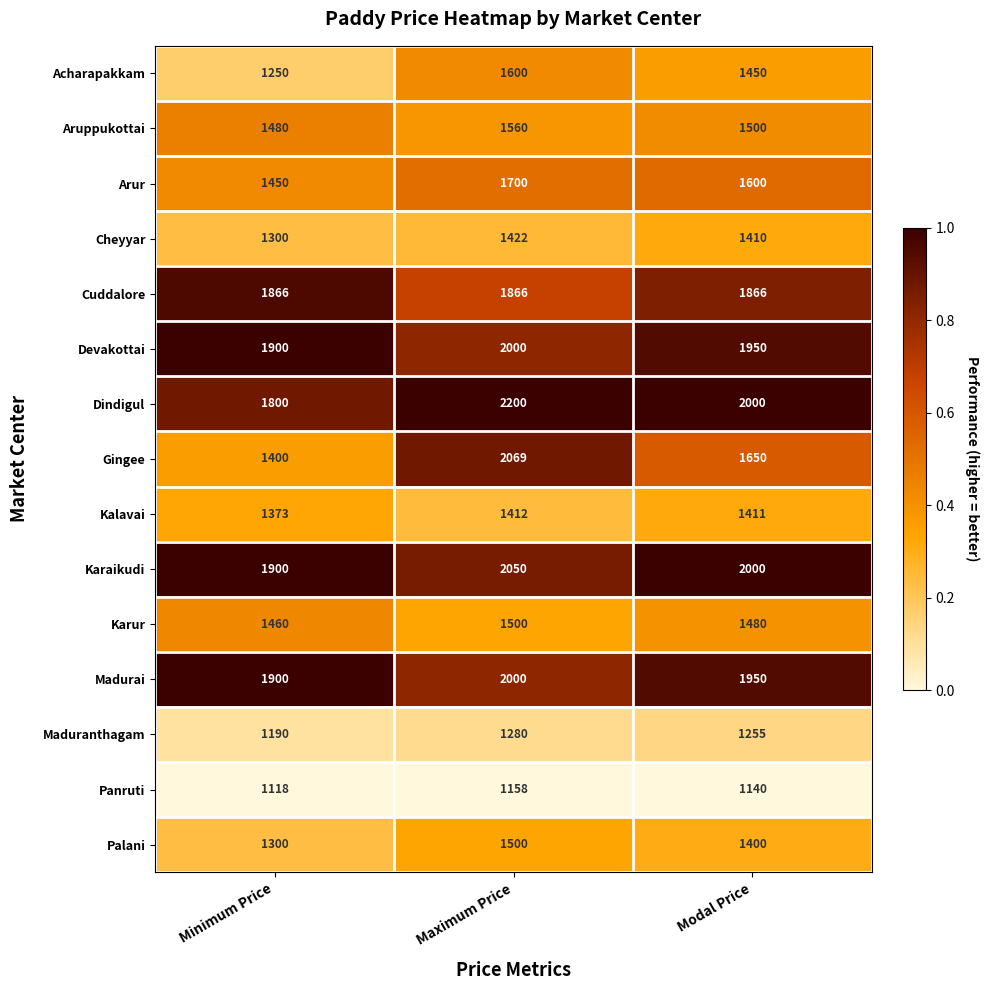

What is the sum of the Panruti values at Minimum Price and Modal Price?

2258